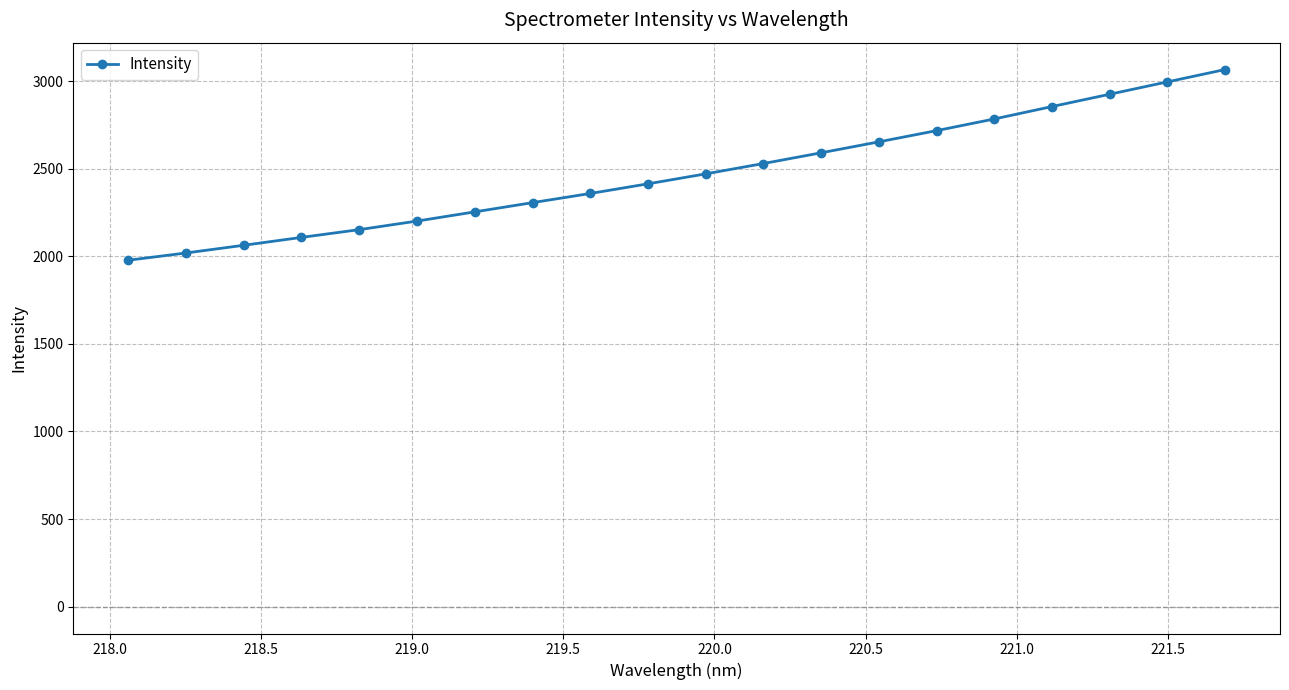

What is the sum of all values?

49442.8